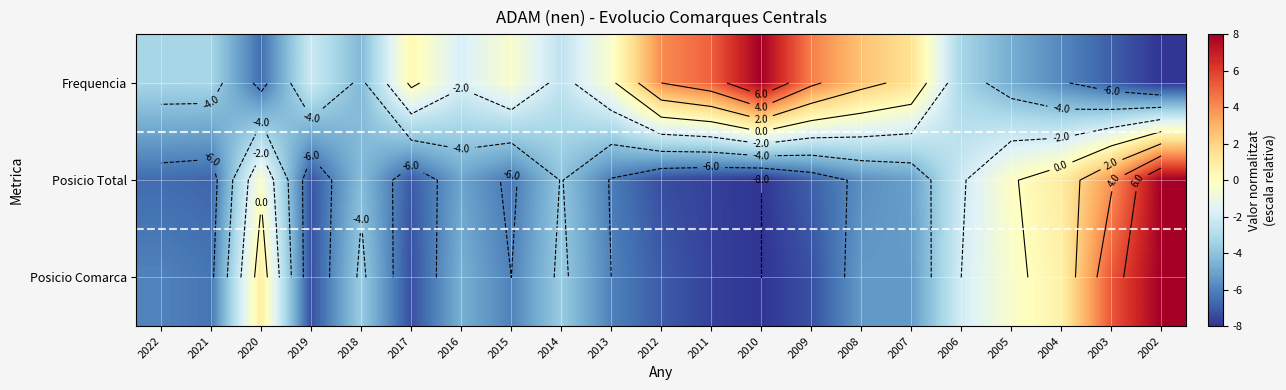

What is the sum of the Posicio Comarca values at 2017 and 2002?

0.7